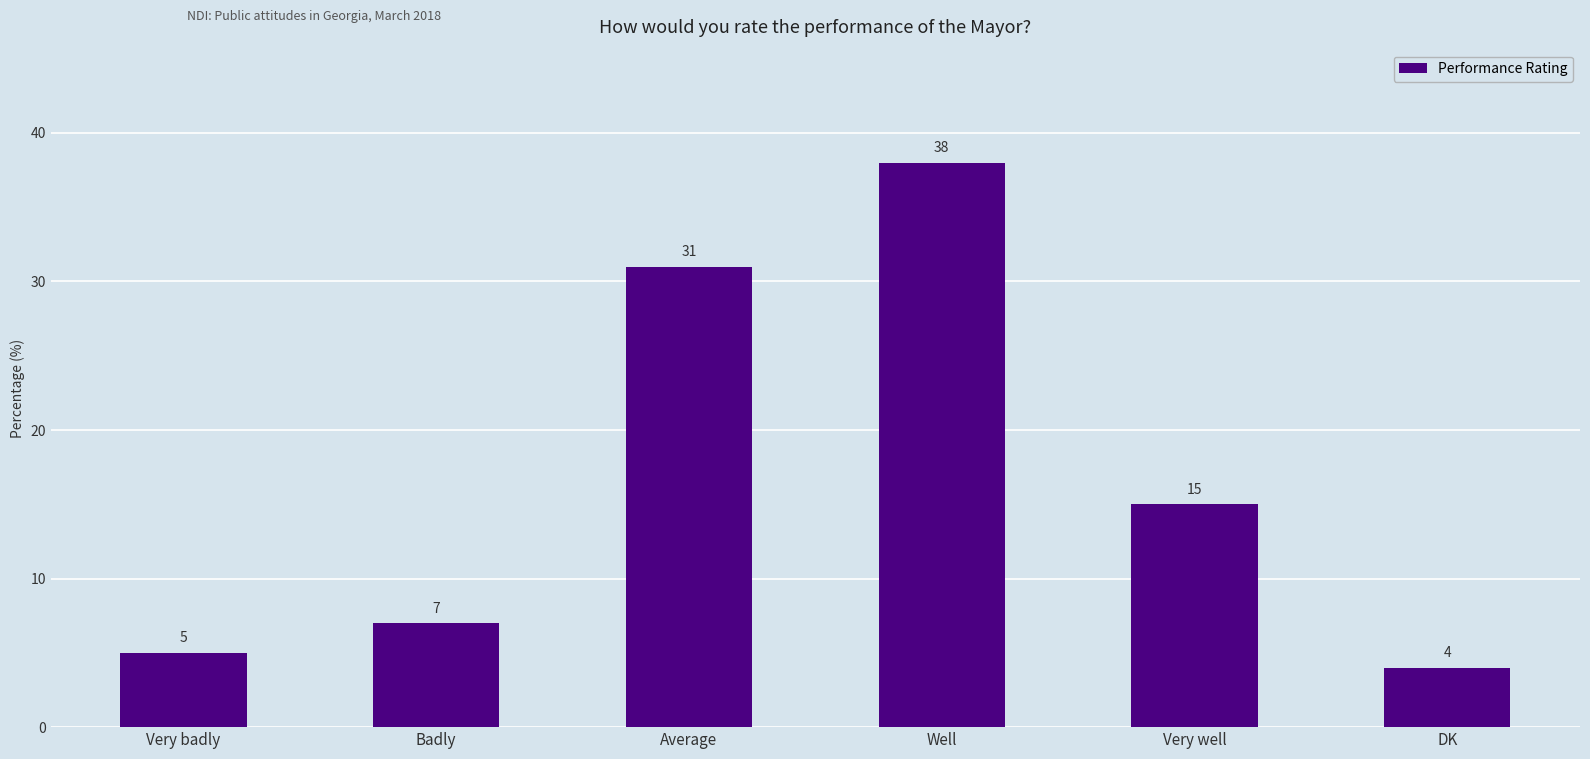

List the labels in order of value, largest first.

Well, Average, Very well, Badly, Very badly, DK